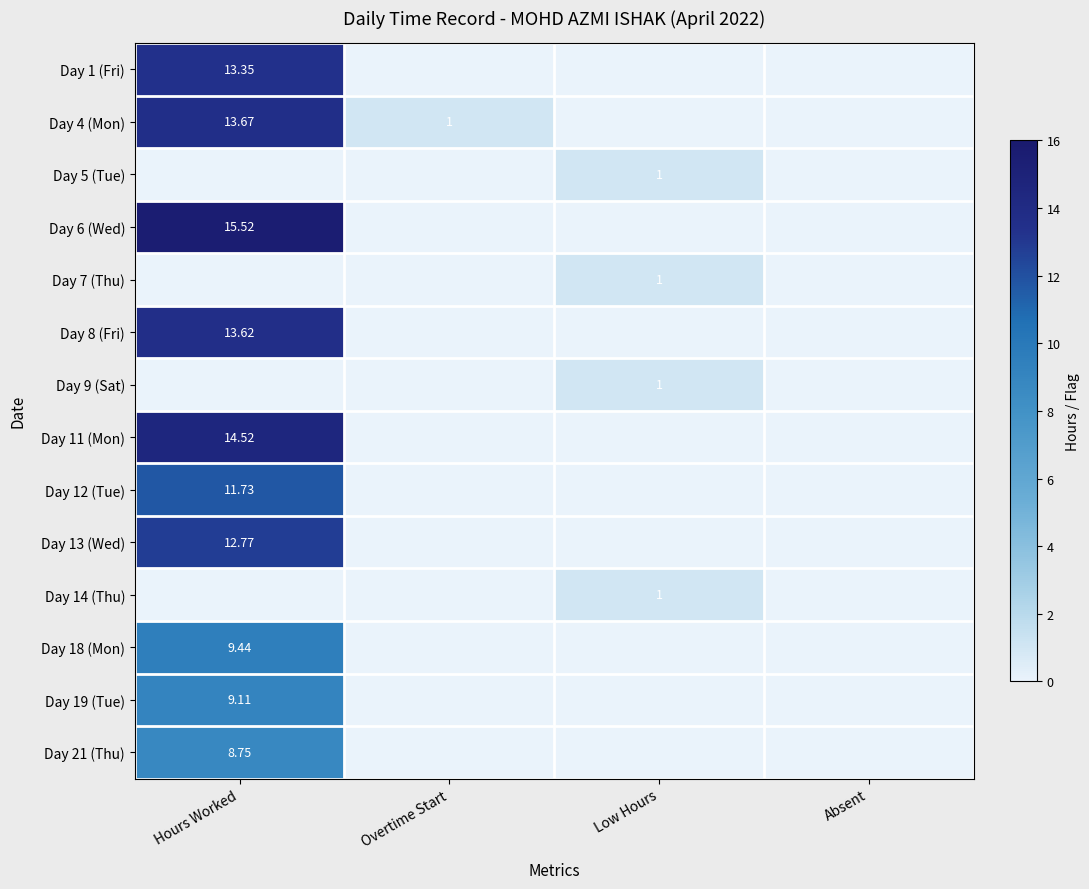

Which category has the highest value in the Day 5 (Tue) series?

Low Hours